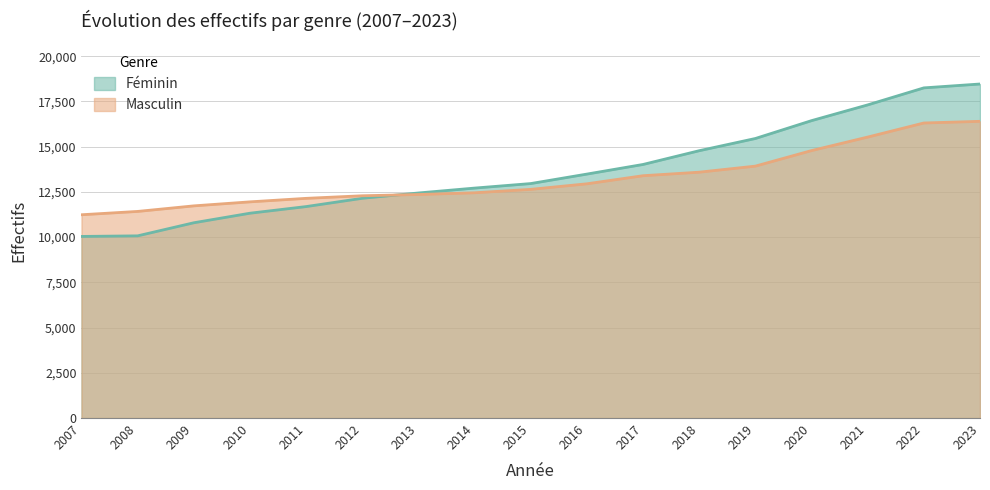

What are all the series names shown in the legend?

Féminin, Masculin